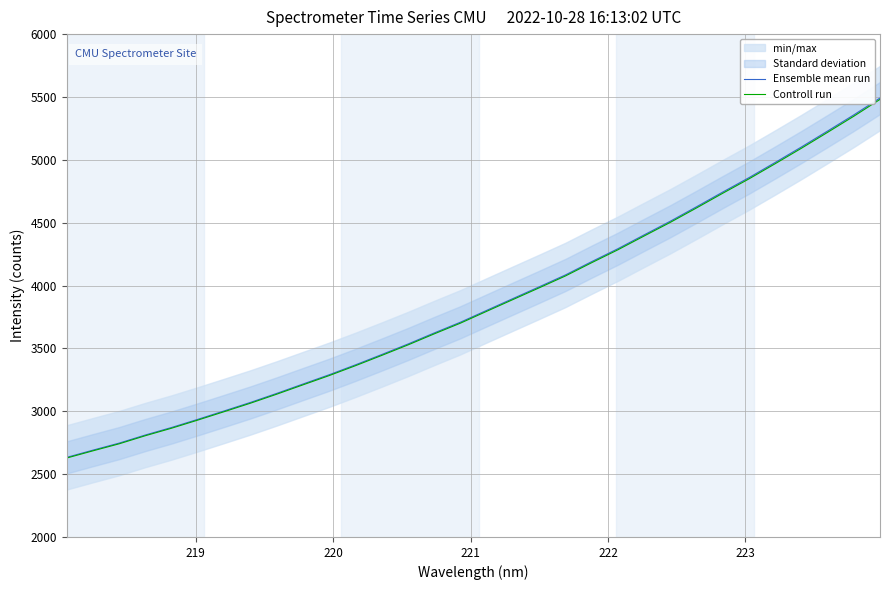

What is the highest value of the Ensemble mean run series?

5491.6